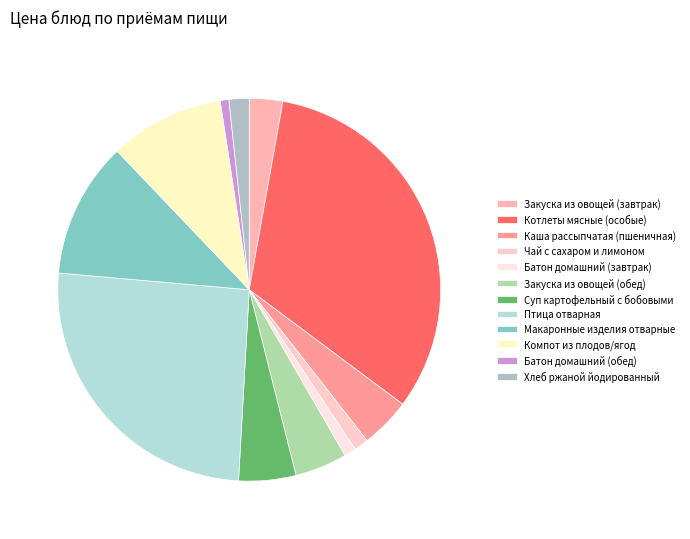

Rank the categories by value from lowest to highest.

Батон домашний (обед), Батон домашний (завтрак), Чай с сахаром и лимоном, Хлеб ржаной йодированный, Закуска из овощей (завтрак), Каша рассыпчатая (пшеничная), Закуска из овощей (обед), Суп картофельный с бобовыми, Компот из плодов/ягод, Макаронные изделия отварные, Птица отварная, Котлеты мясные (особые)